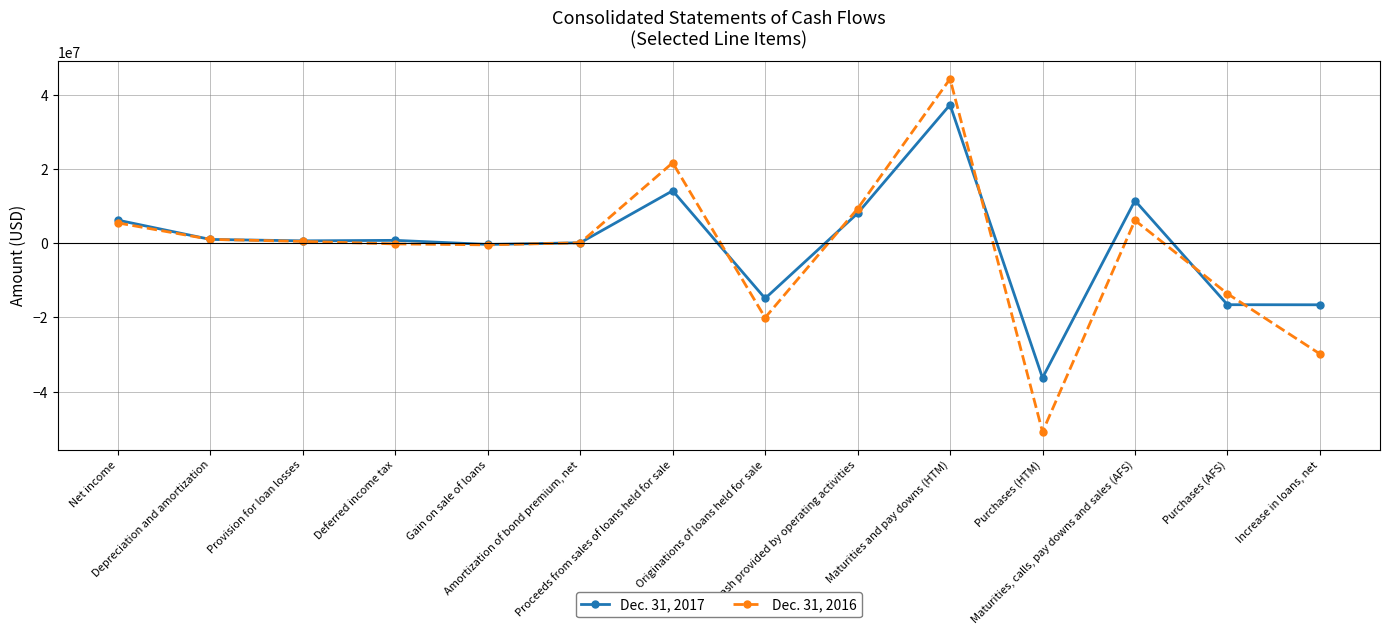

Which series has the widest spread of values?

Dec. 31, 2016